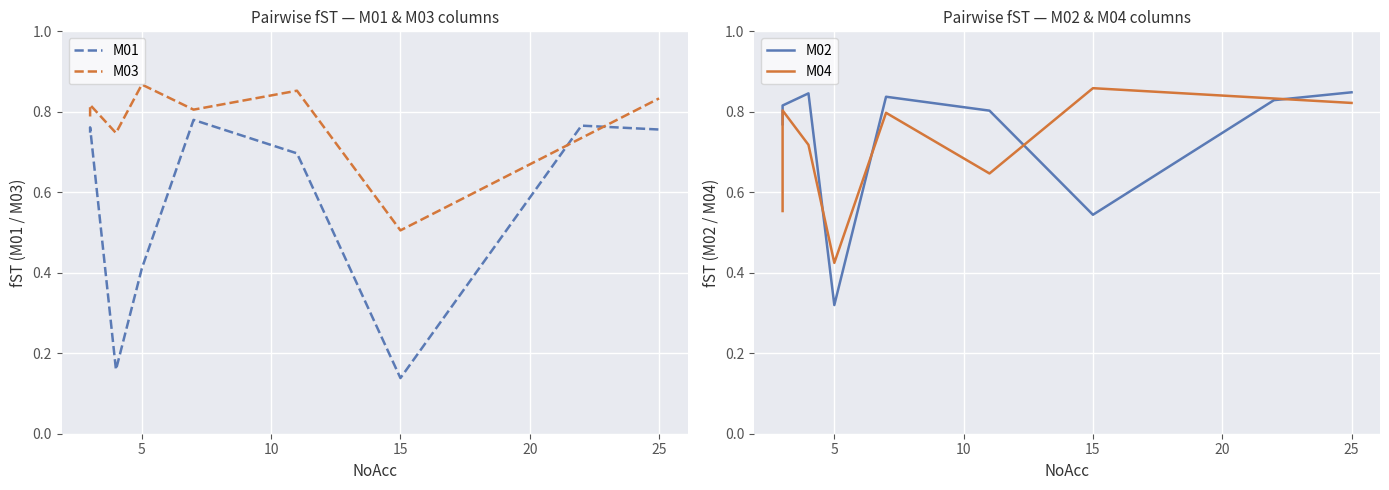

Is it true that M04 equals 0.7 at M03?

False